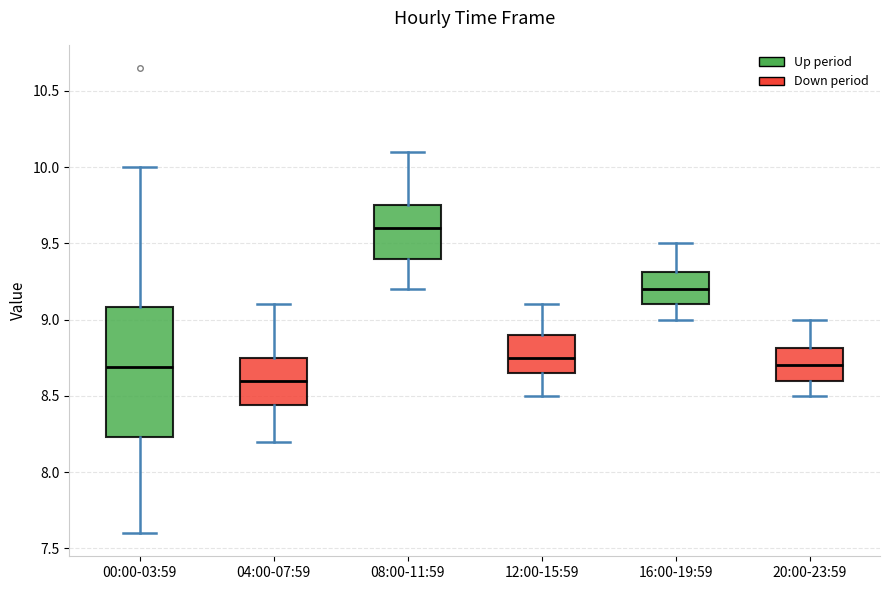

Where does the median line of the box for 12:00-15:59 sit on the y-axis? The values are not printed on the chart, so give them approximately, as read against the axis.

8.75